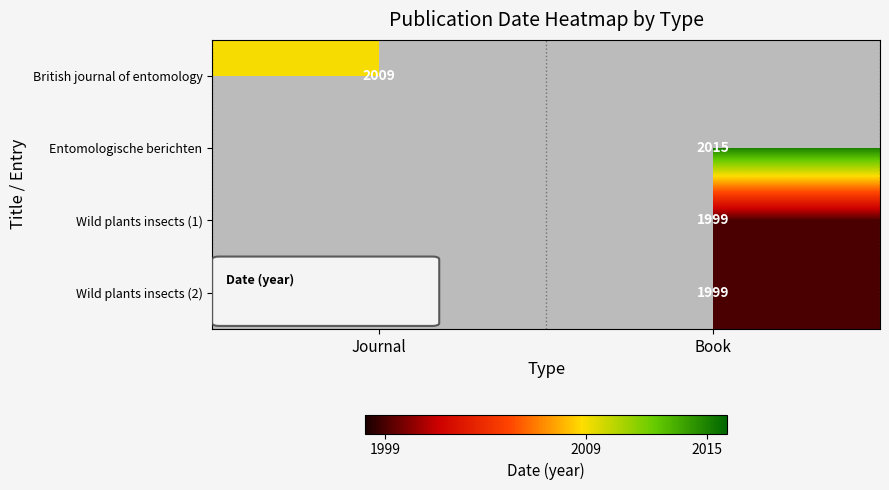

Between Book and Journal, which is larger?

Journal